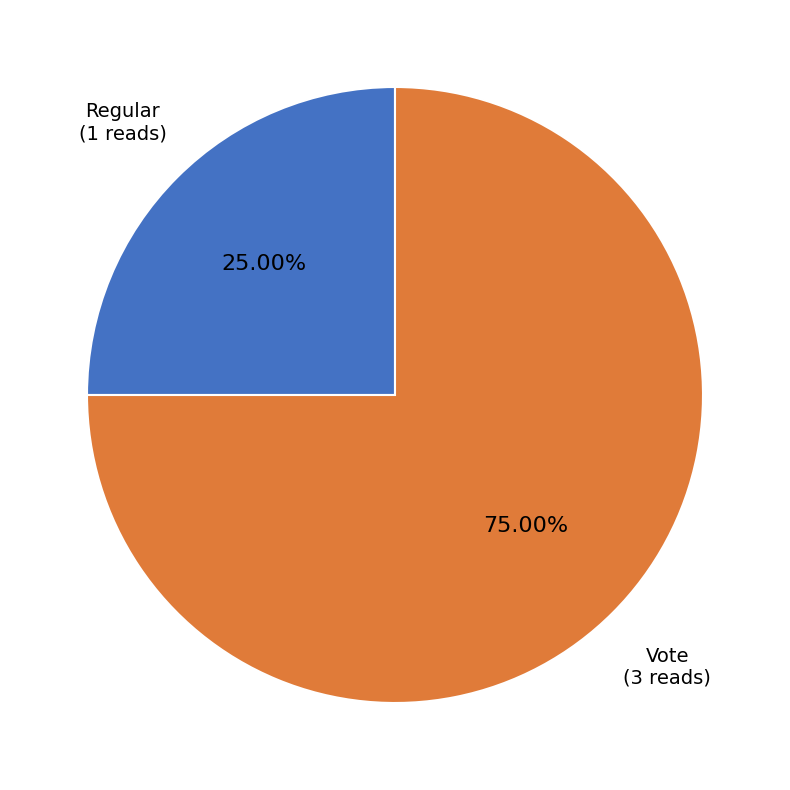

Does any single category account for the majority?

Yes